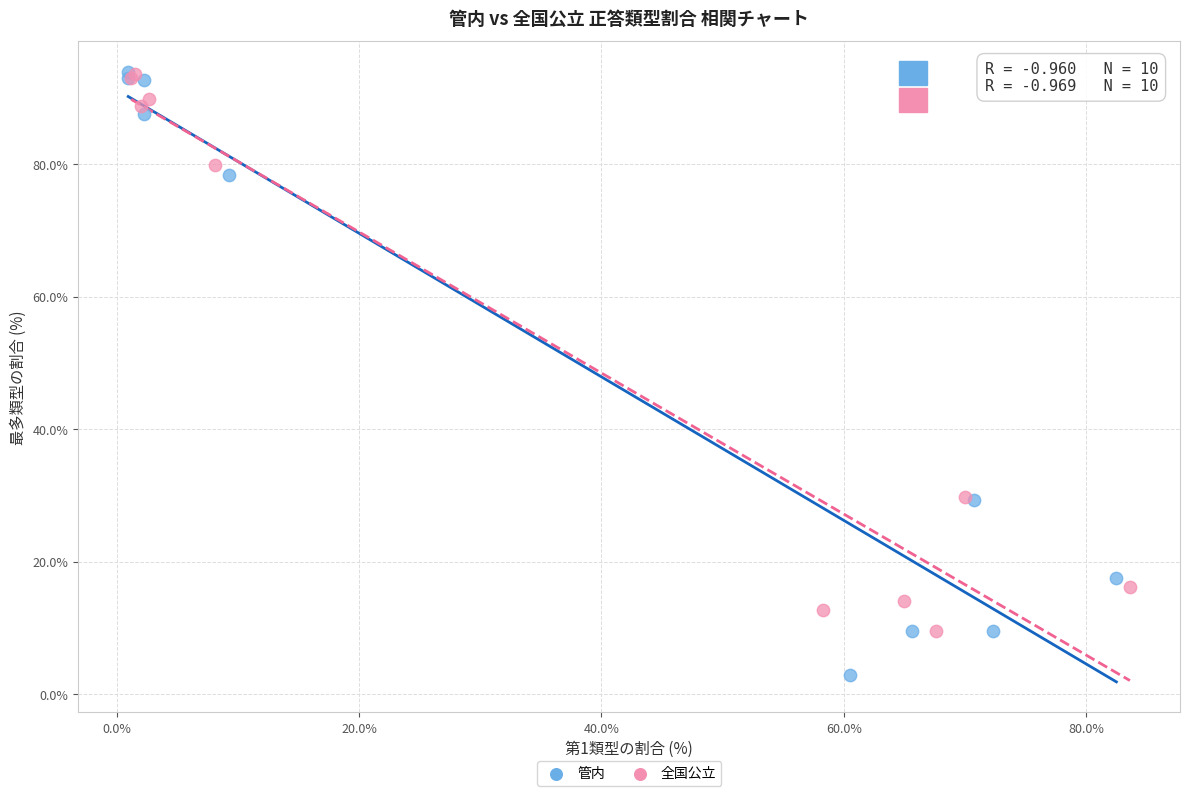

Which series has the largest Y range (max minus min)?

管内